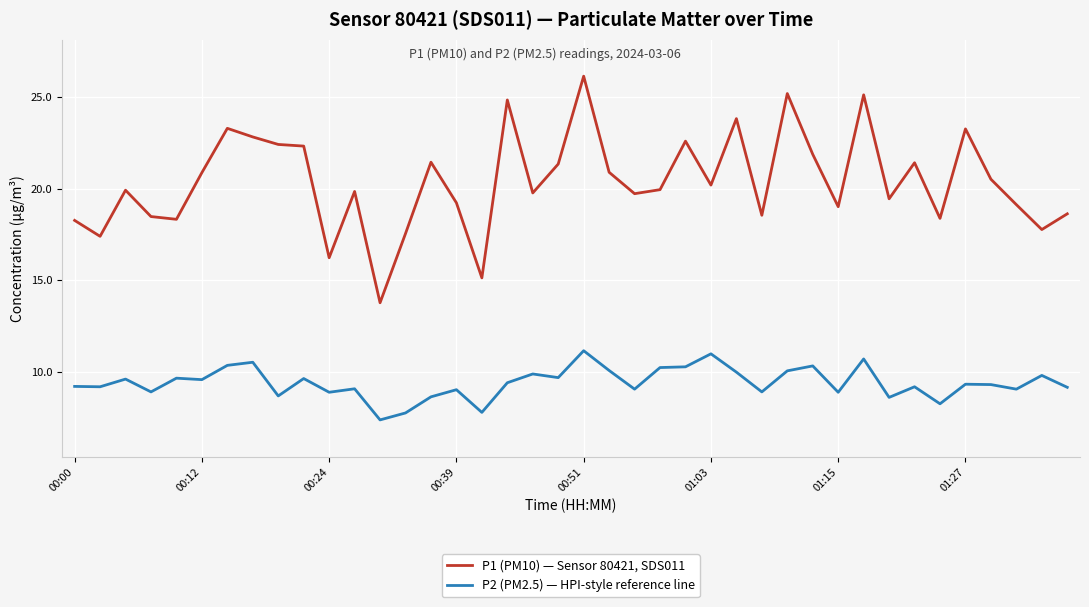

How many lines are shown in the chart?

2